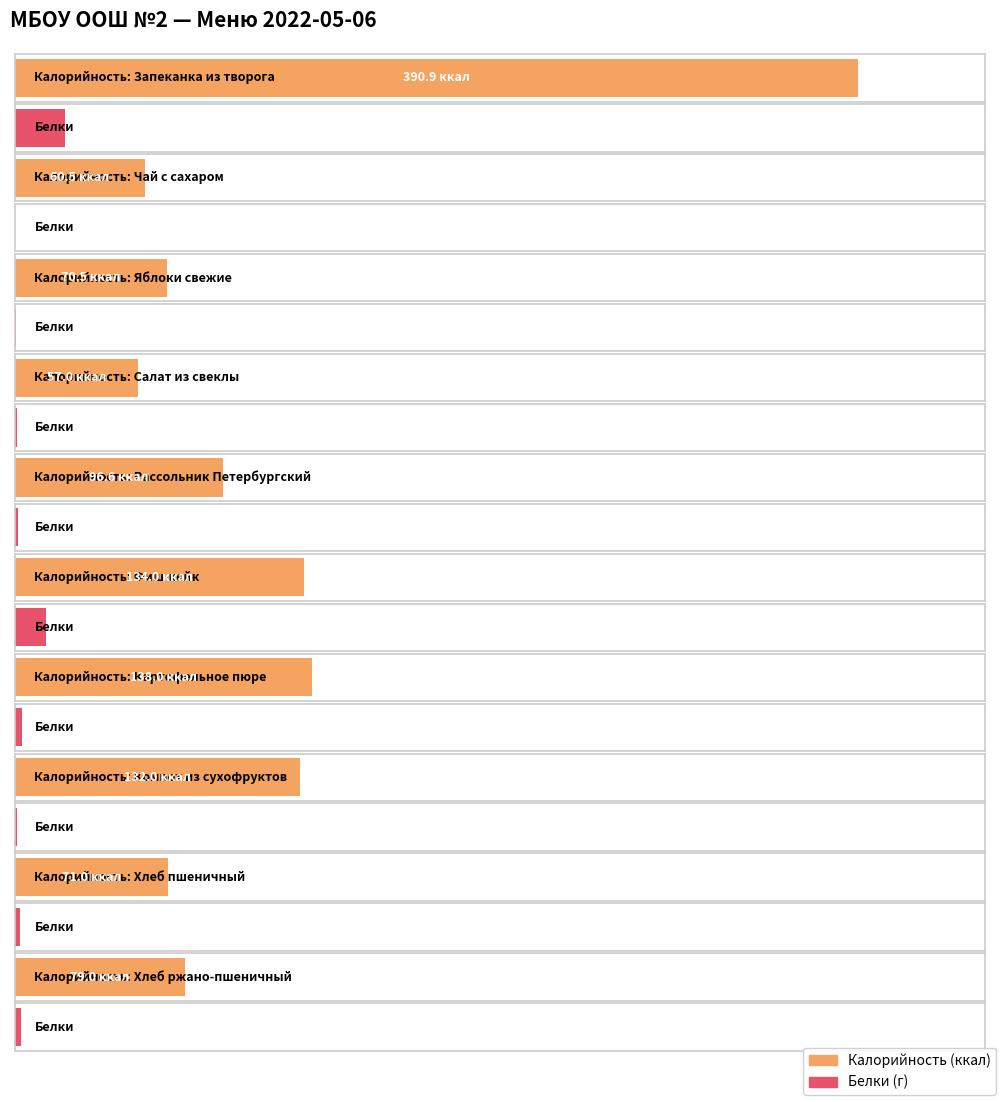

Reading right to left, extract all data points from this chart.

Калорийность: 79.0	71.0	132.0	138.0	134.0	96.6	57.0	70.5	60.5	390.9
Белки: 2.6	2.3	0.7	3.1	14.3	1.6	0.9	0.6	0.1	23.4